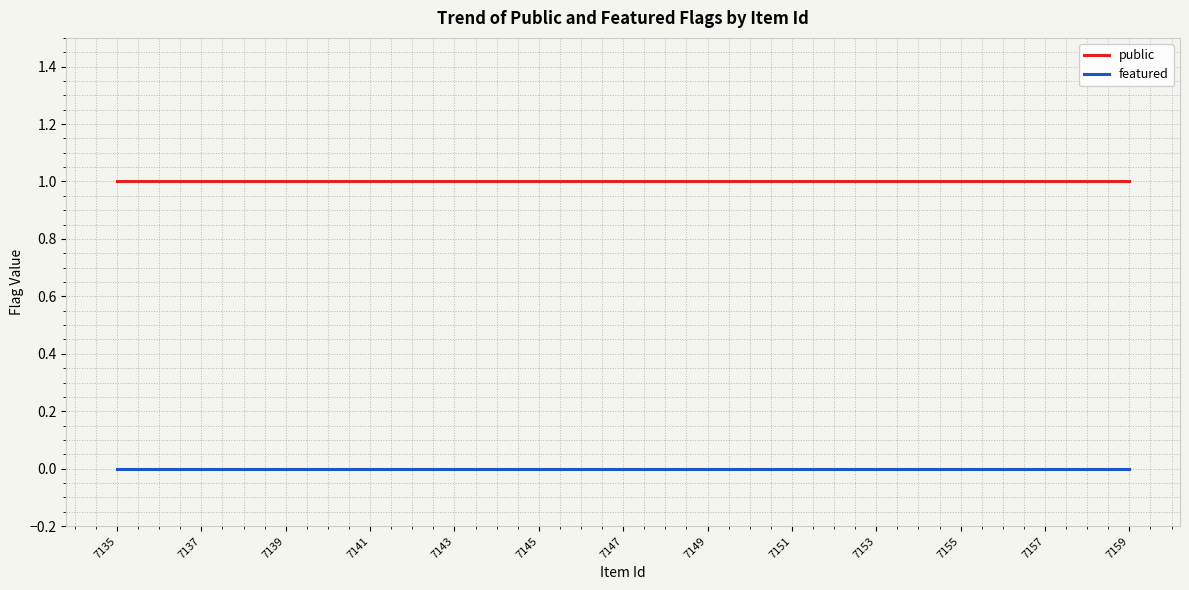

What is the sum of all public values?

25